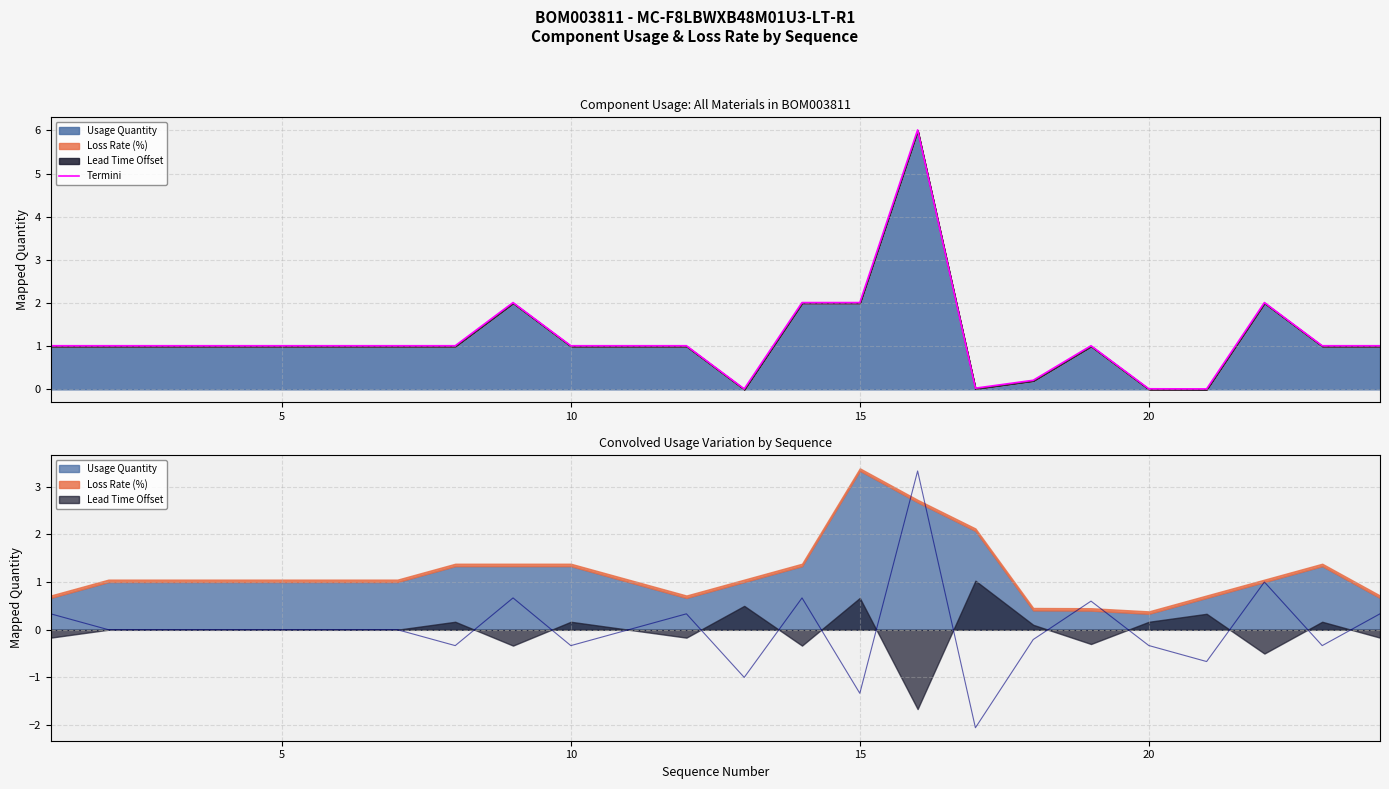

What is the maximum value for Termini?

6.0